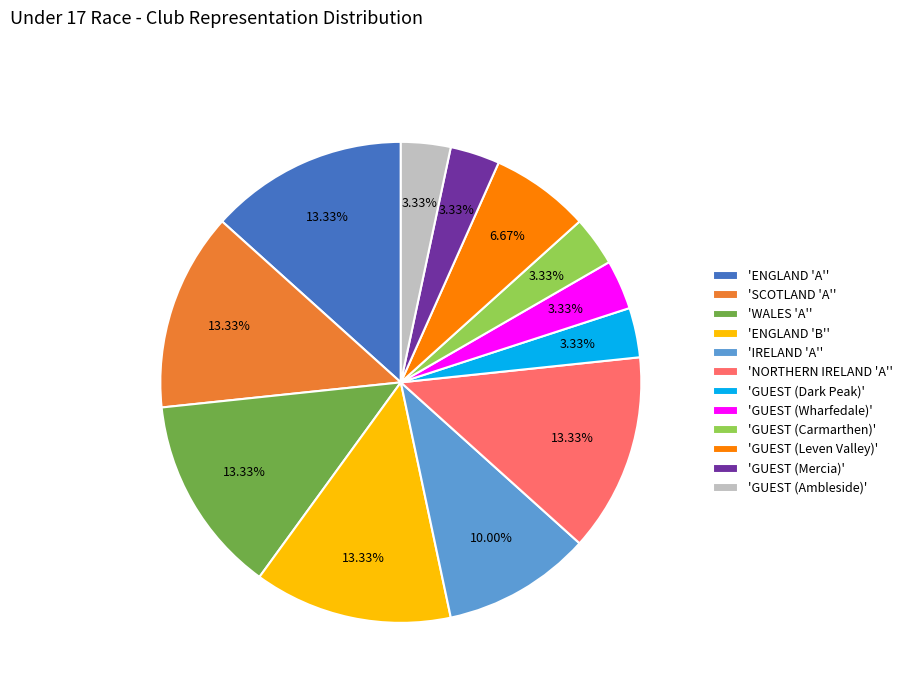

Approximately how many times larger is the value at 'SCOTLAND 'A'' compared to 'GUEST (Mercia)'?

4.0